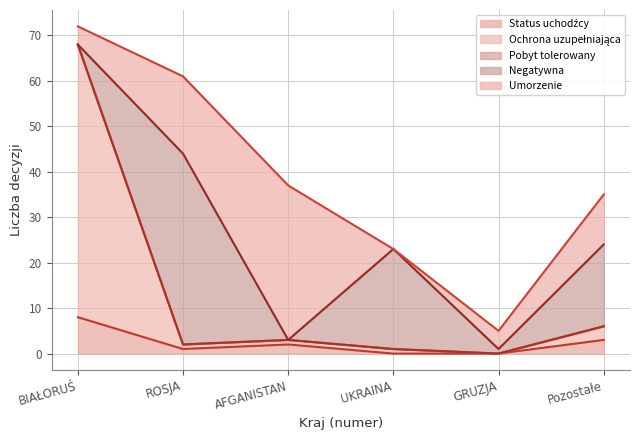

Reading left to right, what are all the values shown in this chart?

Status uchodźcy: BIAŁORUŚ=8	ROSJA=1	AFGANISTAN=2	UKRAINA=0	GRUZJA=0	Pozostałe=3
Ochrona uzupełniająca: BIAŁORUŚ=60	ROSJA=1	AFGANISTAN=1	UKRAINA=1	GRUZJA=0	Pozostałe=3
Pobyt tolerowany: BIAŁORUŚ=0	ROSJA=0	AFGANISTAN=0	UKRAINA=0	GRUZJA=0	Pozostałe=0
Negatywna: BIAŁORUŚ=0	ROSJA=42	AFGANISTAN=0	UKRAINA=22	GRUZJA=1	Pozostałe=18
Umorzenie: BIAŁORUŚ=4	ROSJA=17	AFGANISTAN=34	UKRAINA=0	GRUZJA=4	Pozostałe=11